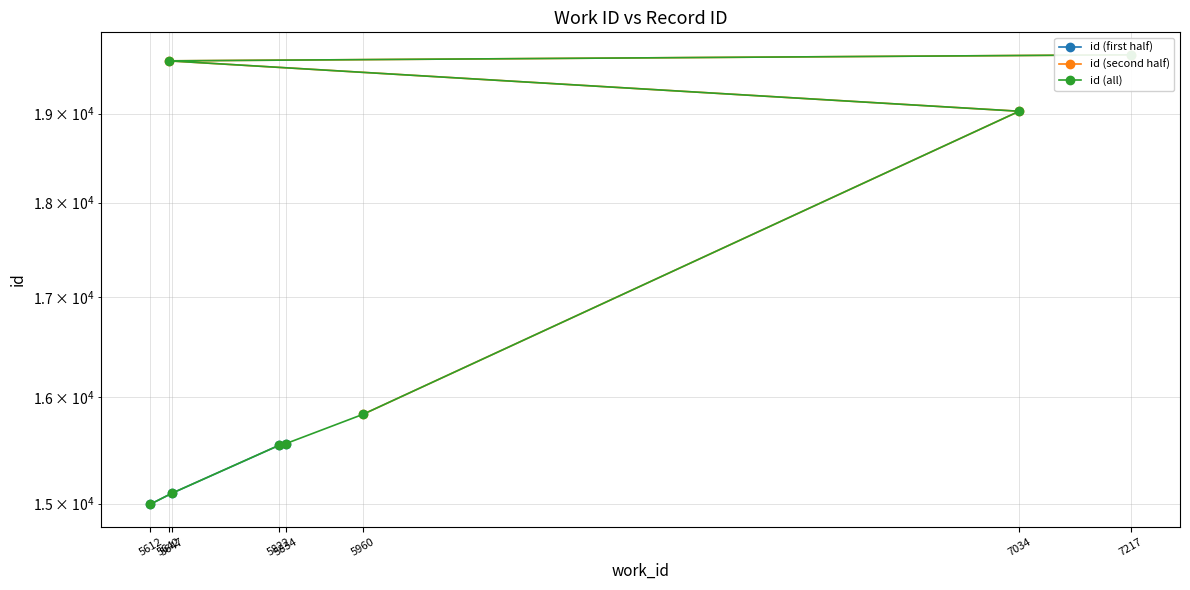

What is the difference between the second highest and second lowest values?

4522